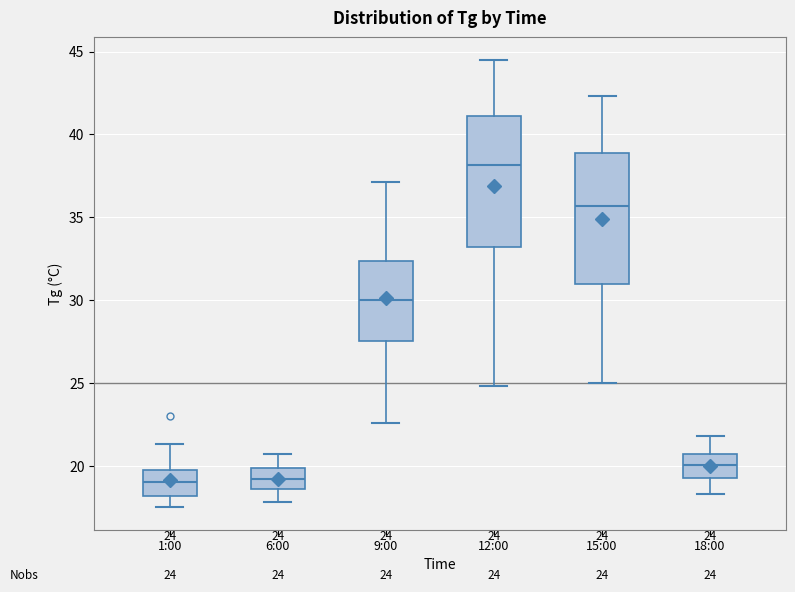

Which box's median line is the highest?

12:00